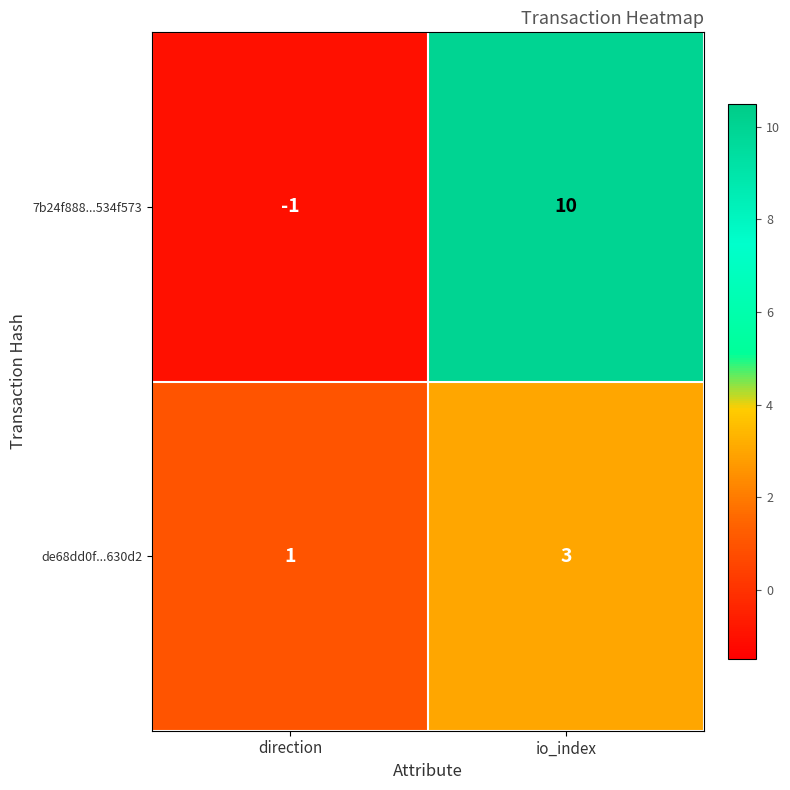

At which category does the chart reach its minimum across all series?

direction